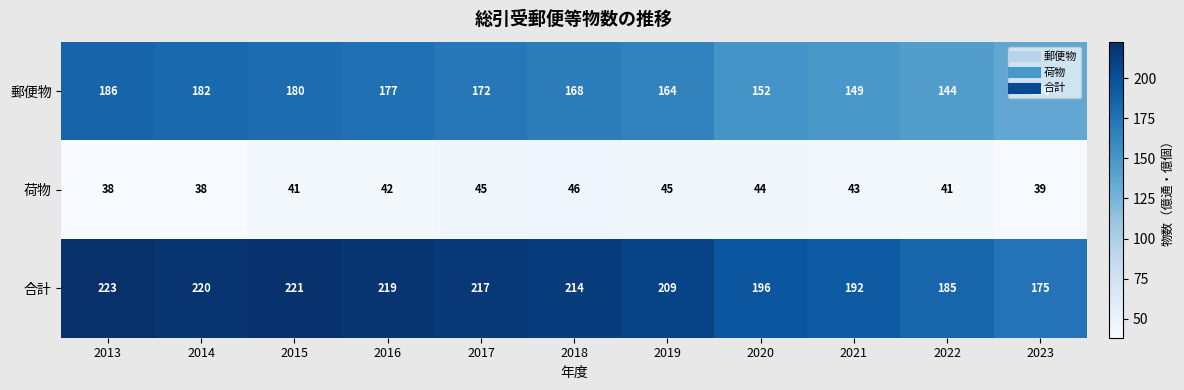

Count the number of data series in this chart.

3